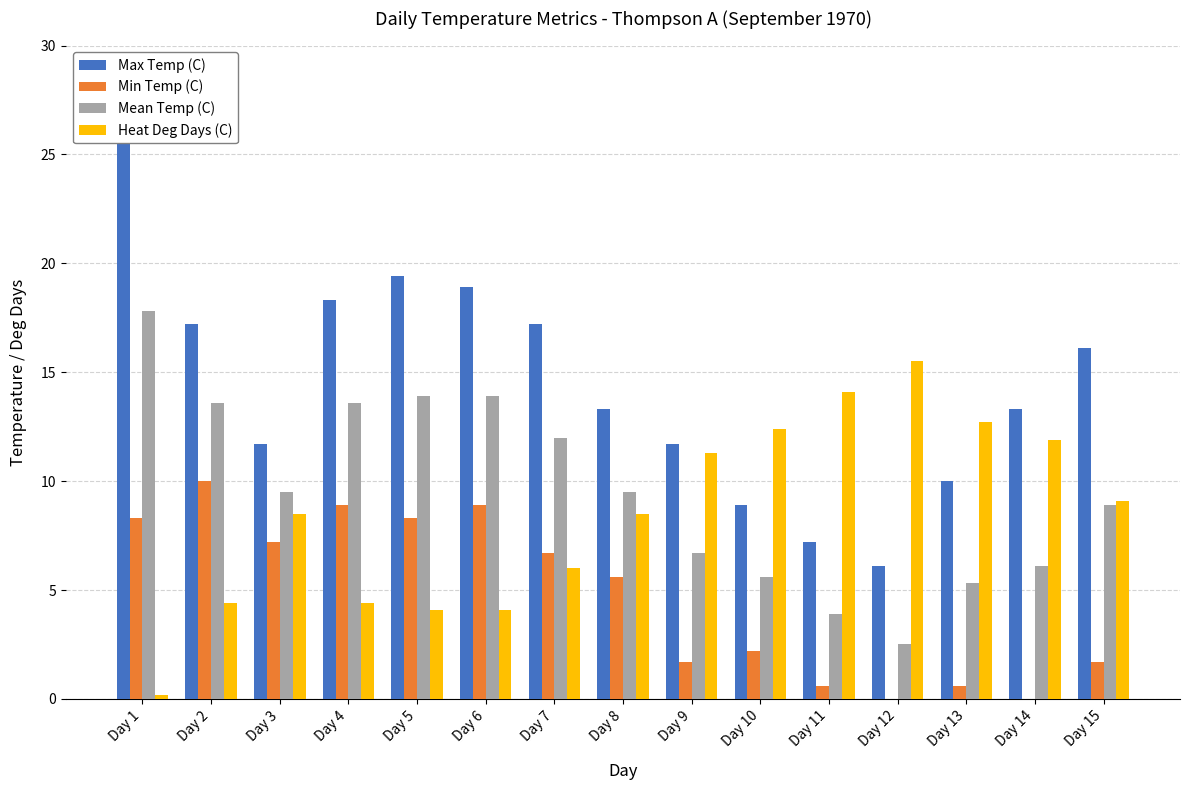

Rank the series by their maximum value, from highest to lowest.

Max Temp (C), Mean Temp (C), Heat Deg Days (C), Min Temp (C)